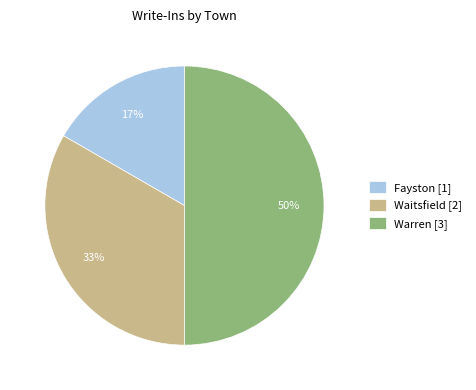

What is the ratio of the value at Fayston to the value at Warren?

0.3